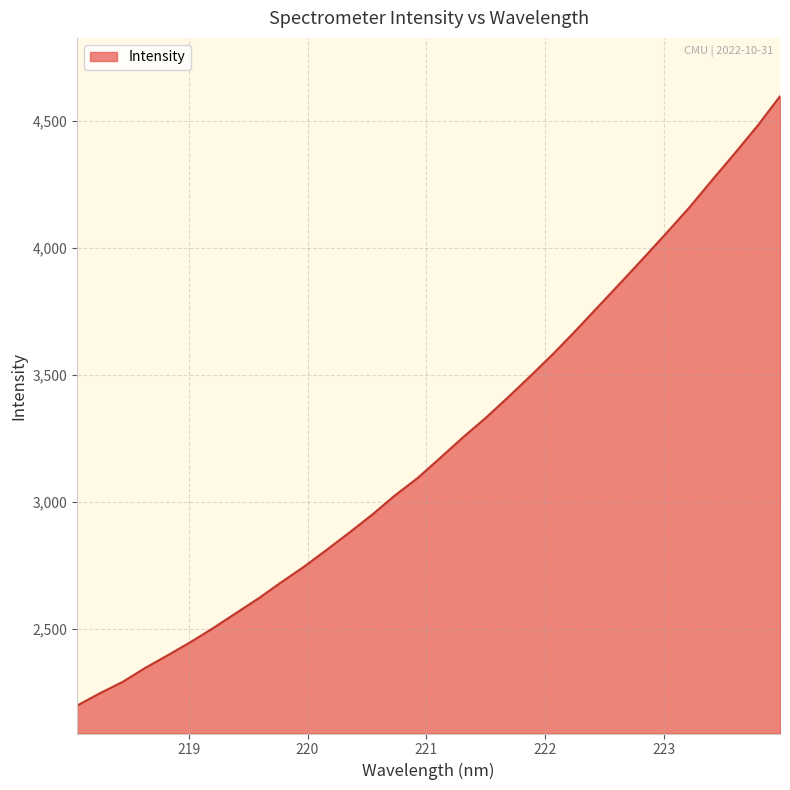

What is the maximum value shown in the chart?

4596.7